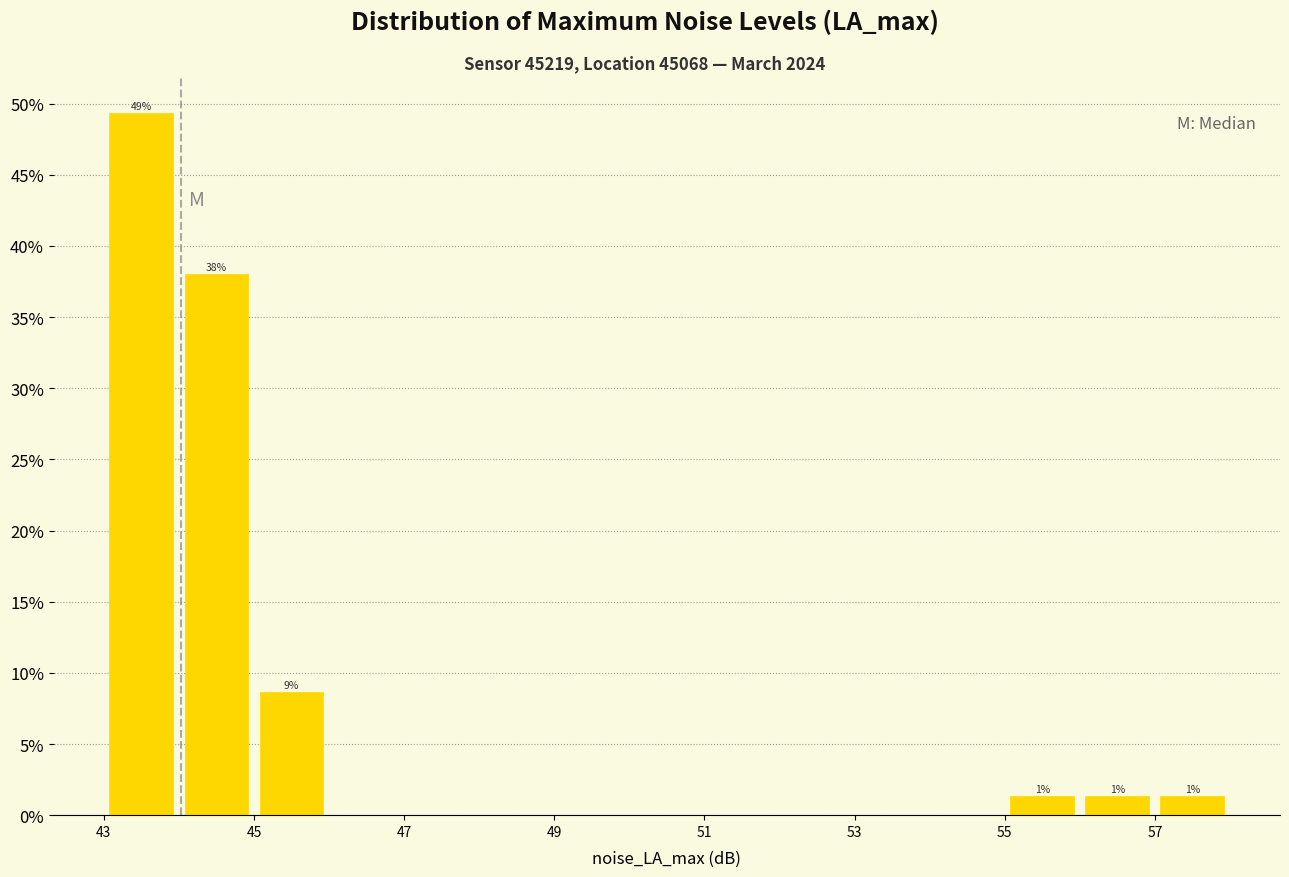

Which range on the x-axis has the tallest bar?

43 to 44